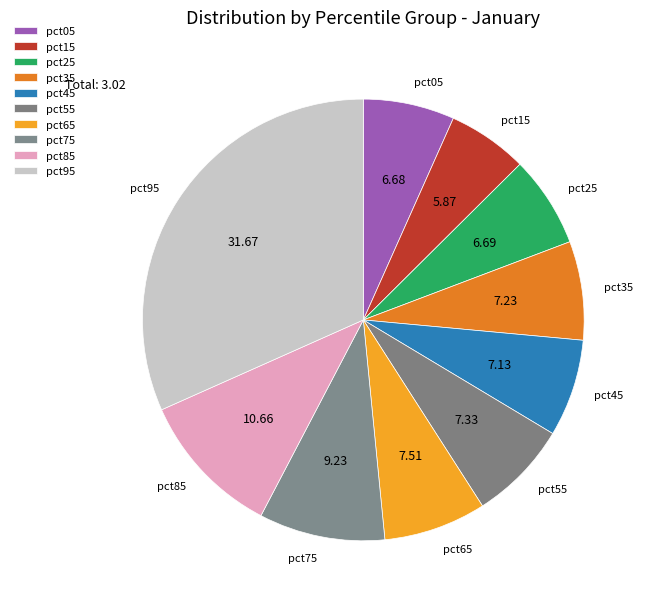

What percentage is the pct85 slice, to the nearest percent?

11%